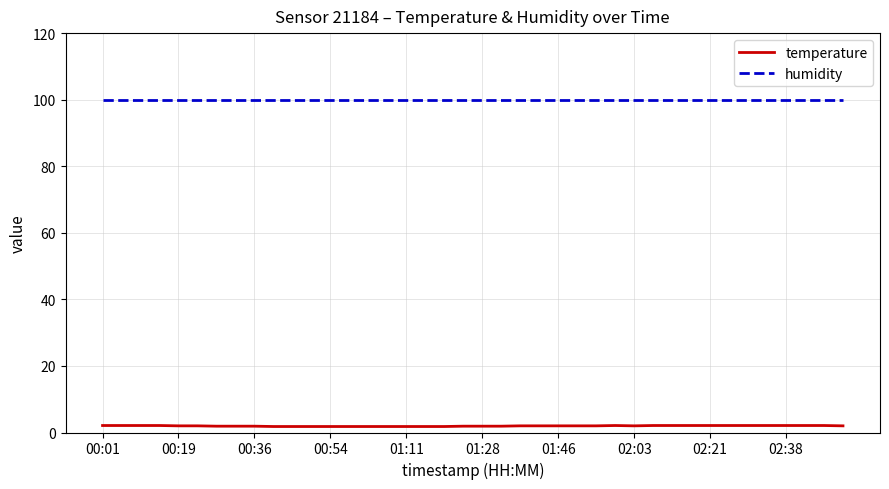

What is the average value of the humidity series?

99.9